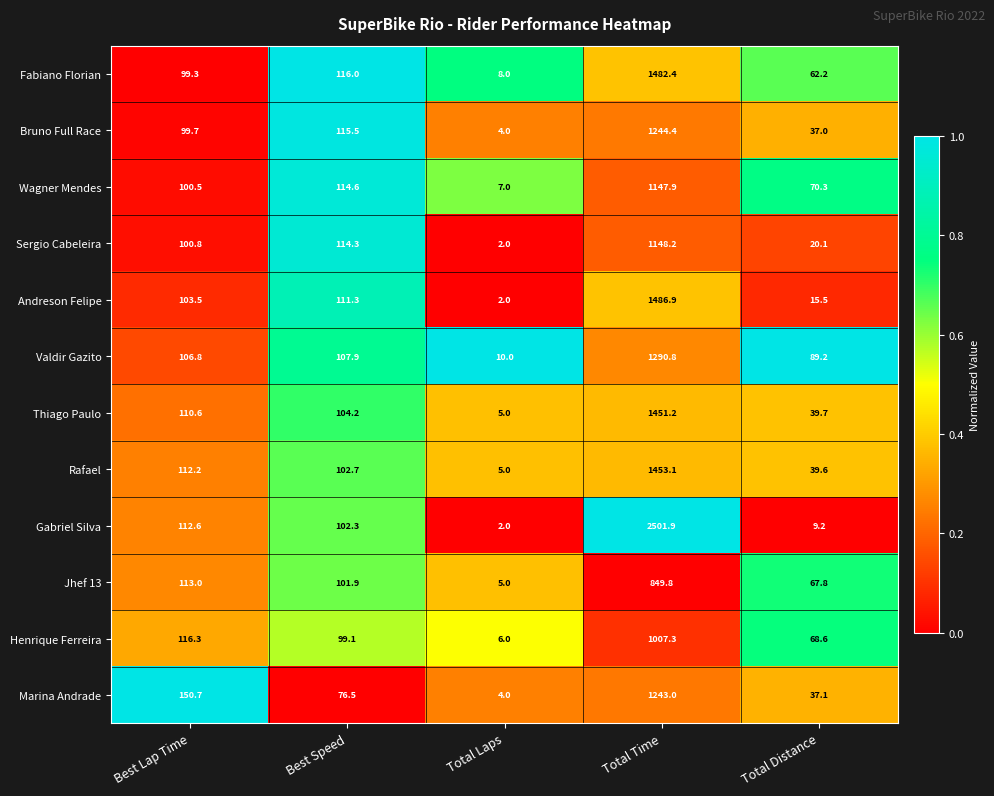

At which label does Bruno Full Race first exceed 99?

Best Lap Time